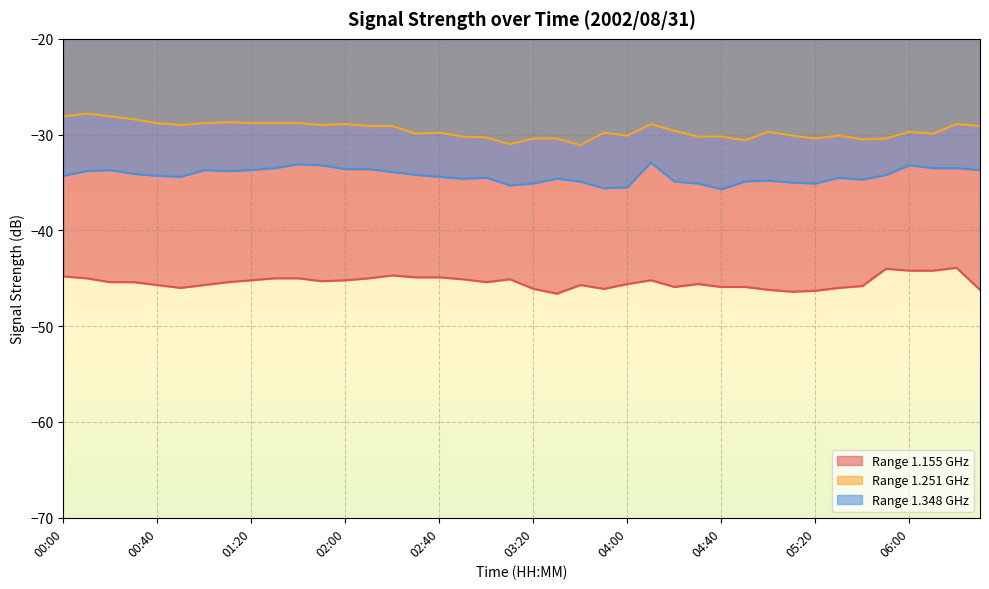

True or false: 1.348 has more than 1 interior local peaks.

True